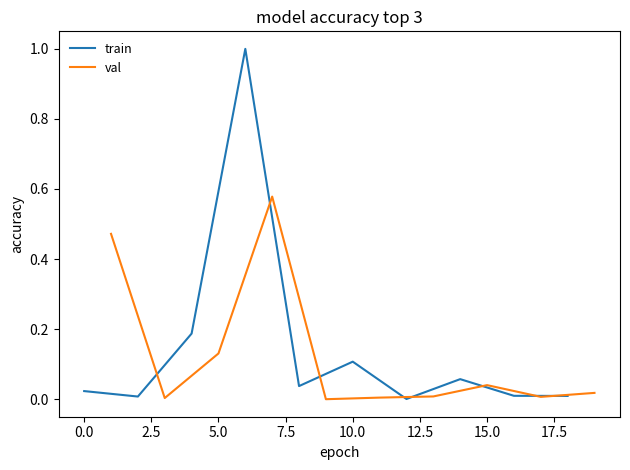

In train, how many points are lower than both neighbors (excluding endpoints)?

3